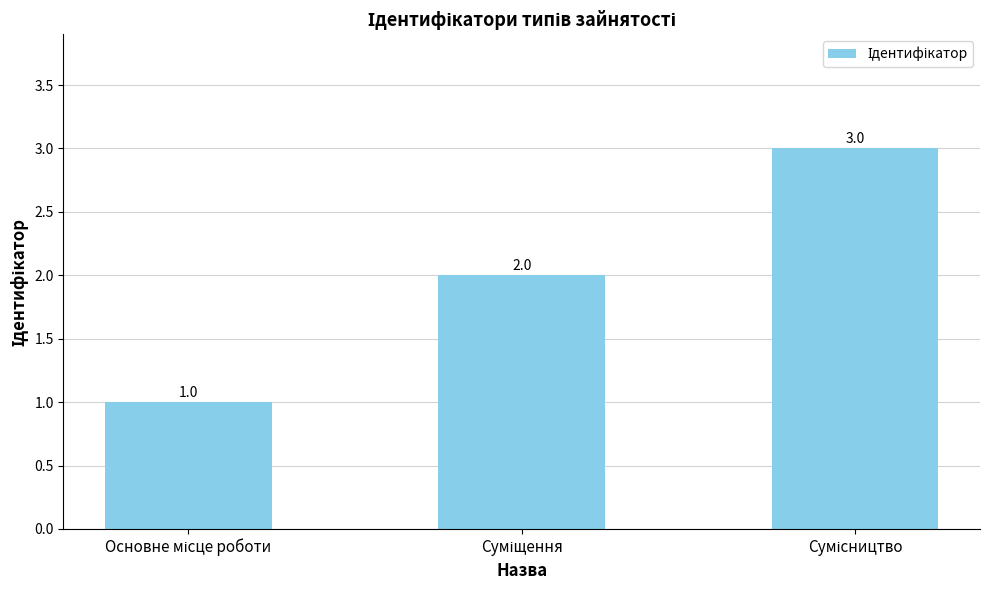

How many values are between 1 and 3?

3